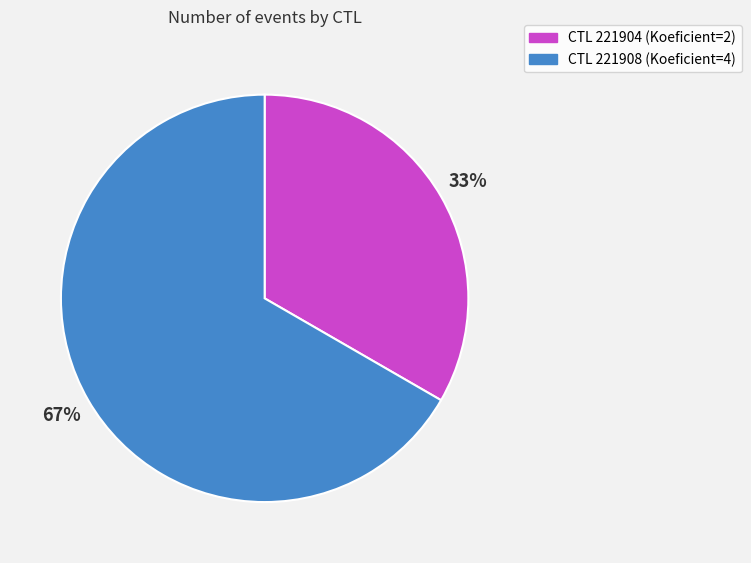

To the nearest percent, what is the average slice percentage?

50%